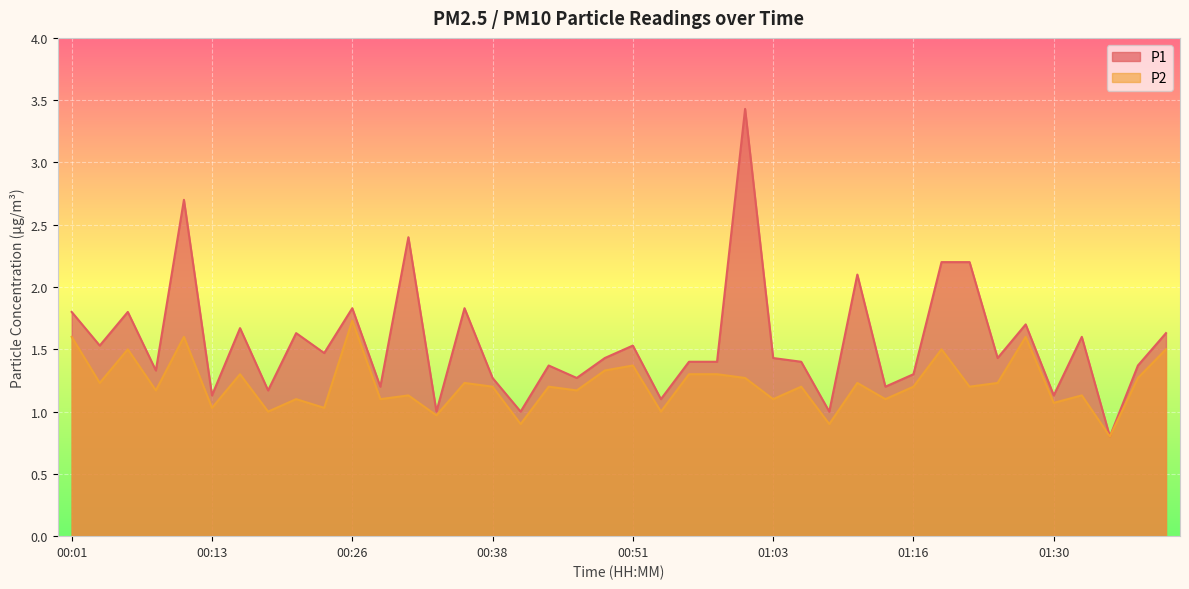

What is the sum of the P2 values at 01:37 and 01:06?

2.5